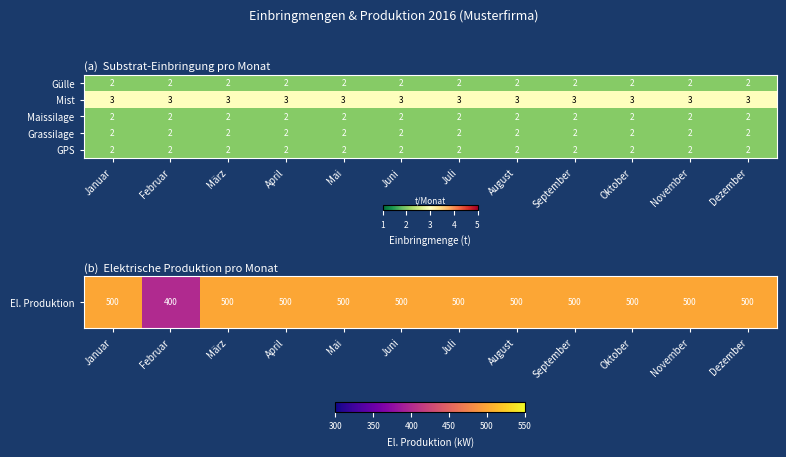

Is it true that Gülle equals 3 at Mai?

False